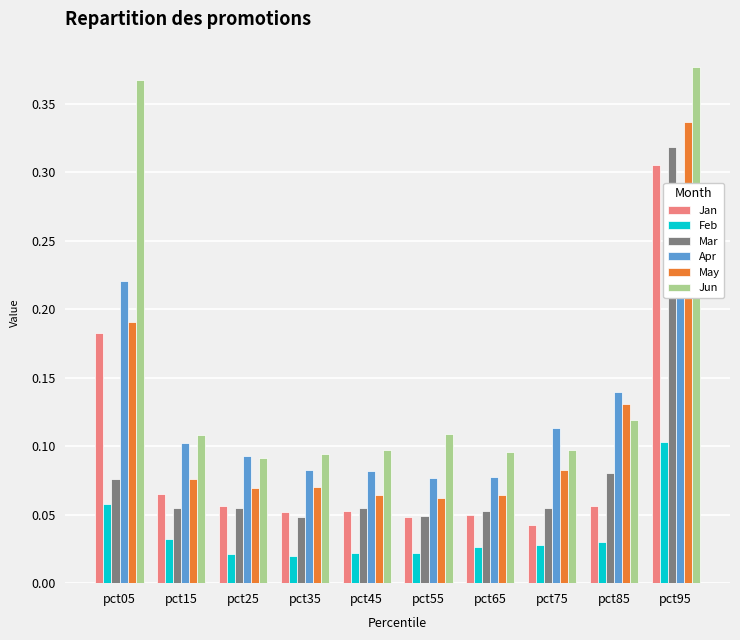

What is the sum of the Jun values at pct25 and pct05?

0.5